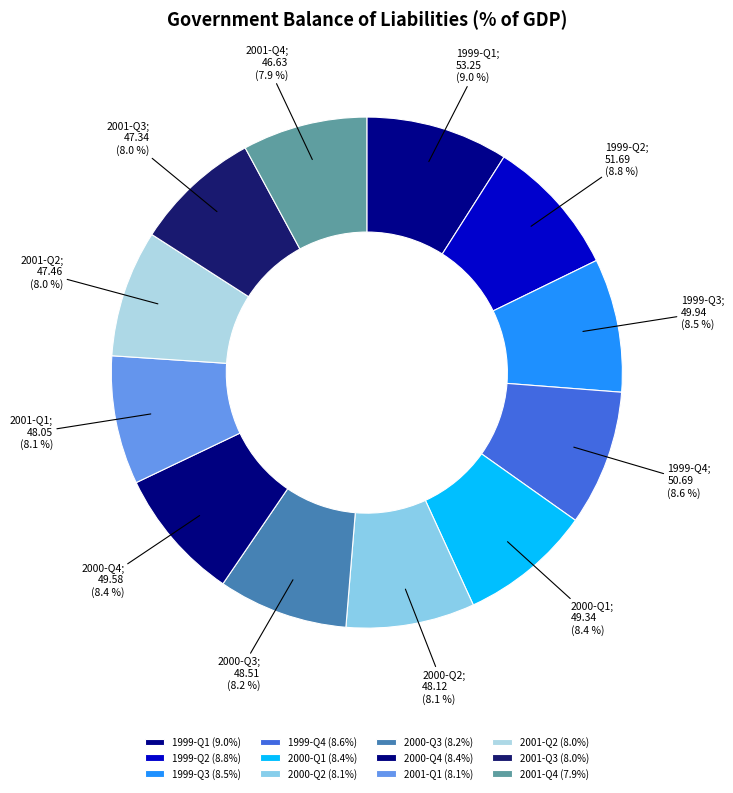

Is the sum of 2001-Q2 and 2000-Q2 greater than half?

No